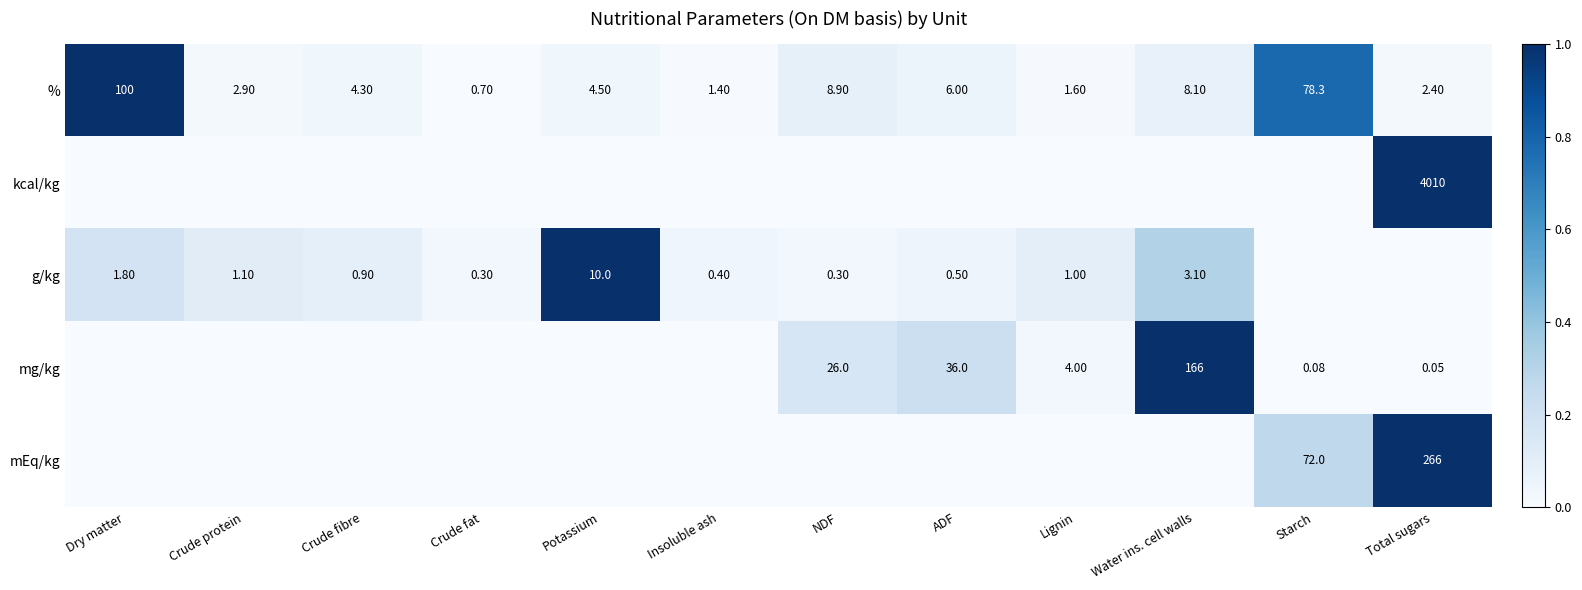

At which label does % reach its minimum?

Crude fat